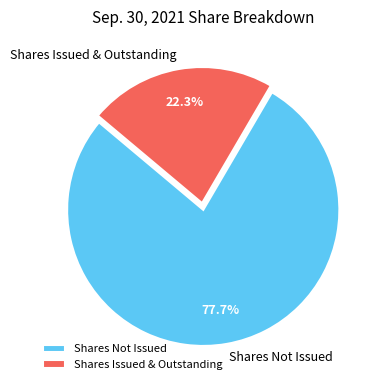

Rank the categories by value from lowest to highest.

Shares Issued & Outstanding, Shares Not Issued